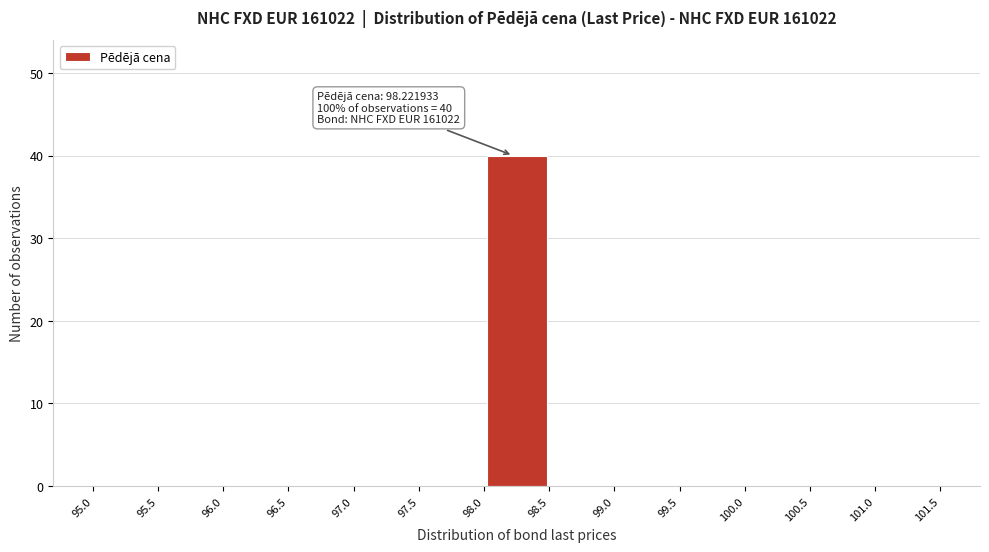

Which range on the x-axis has the tallest bar?

98.0 to 98.5